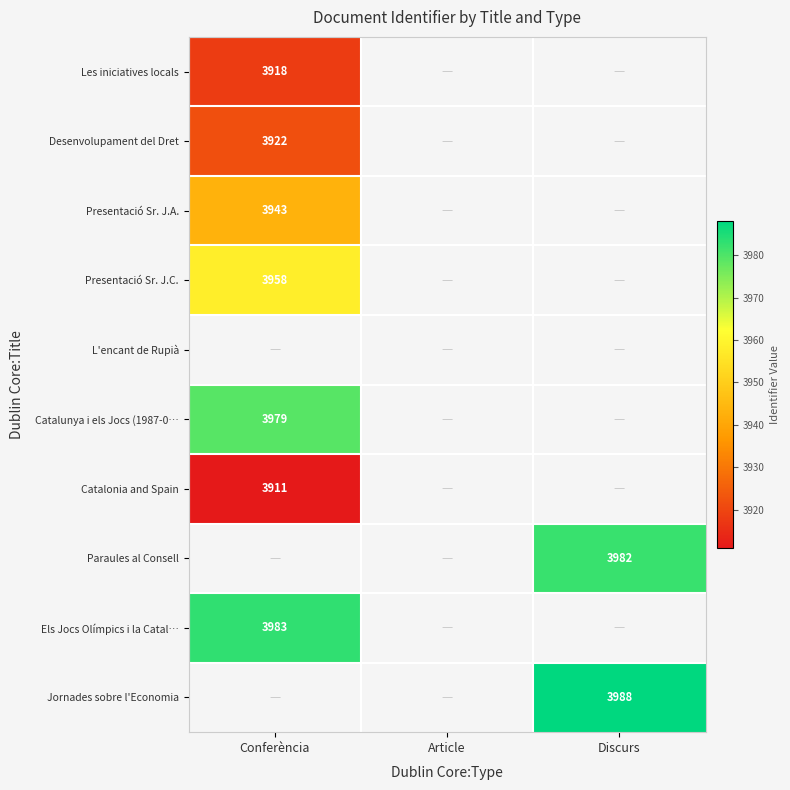

Is the value of Desenvolupament del Dret at Conferència greater than the value of Presentació Sr. J.A. at Conferència?

No